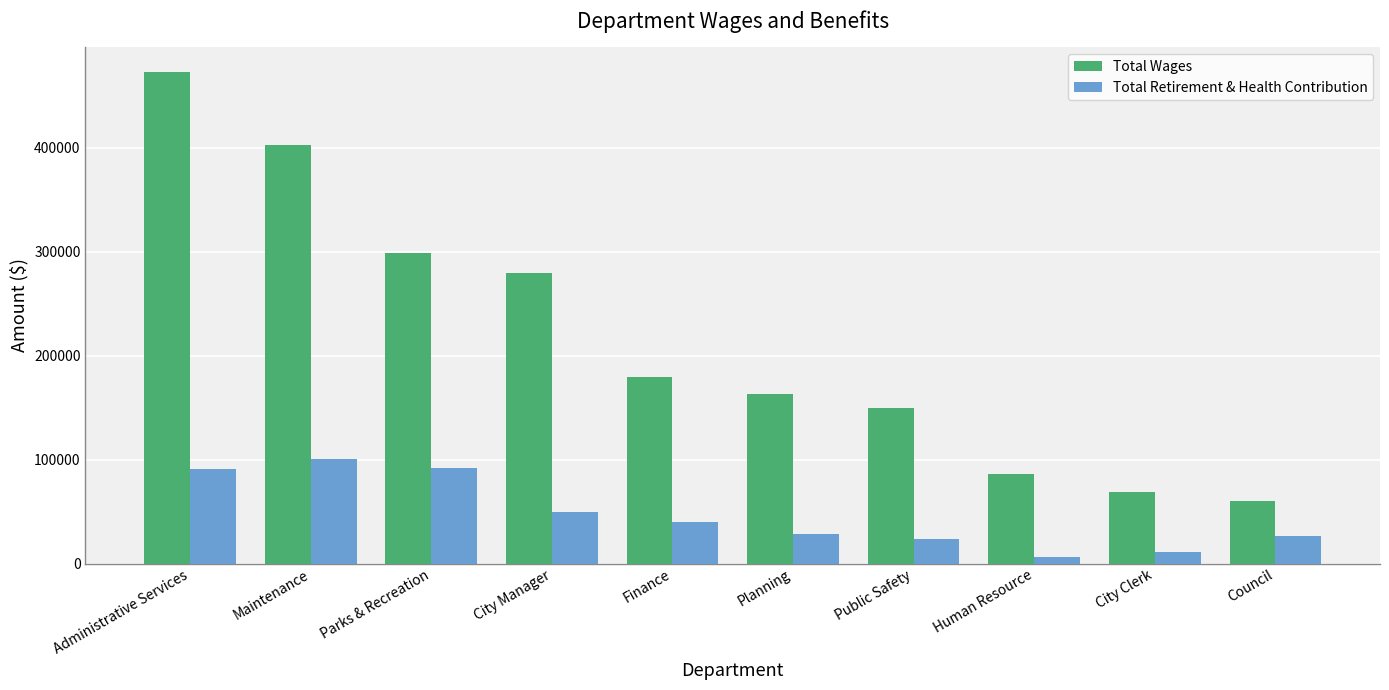

What is the sum of all Total Wages values?

2162788